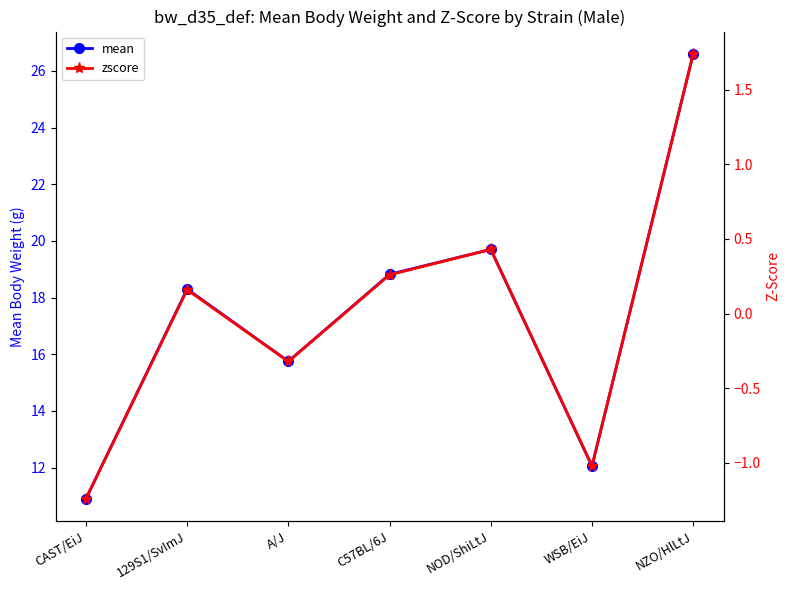

Does the chart have visible grid lines?

No